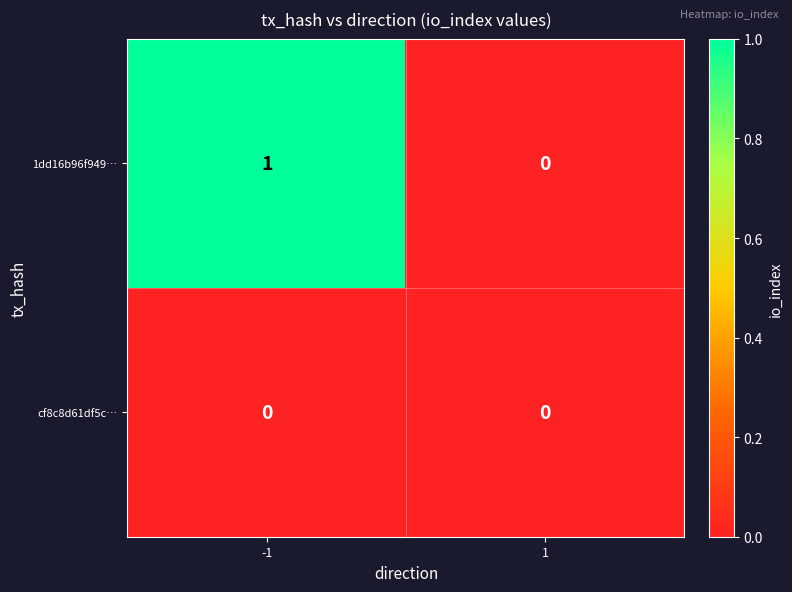

Which series has the widest spread of values?

1dd16b96f949…